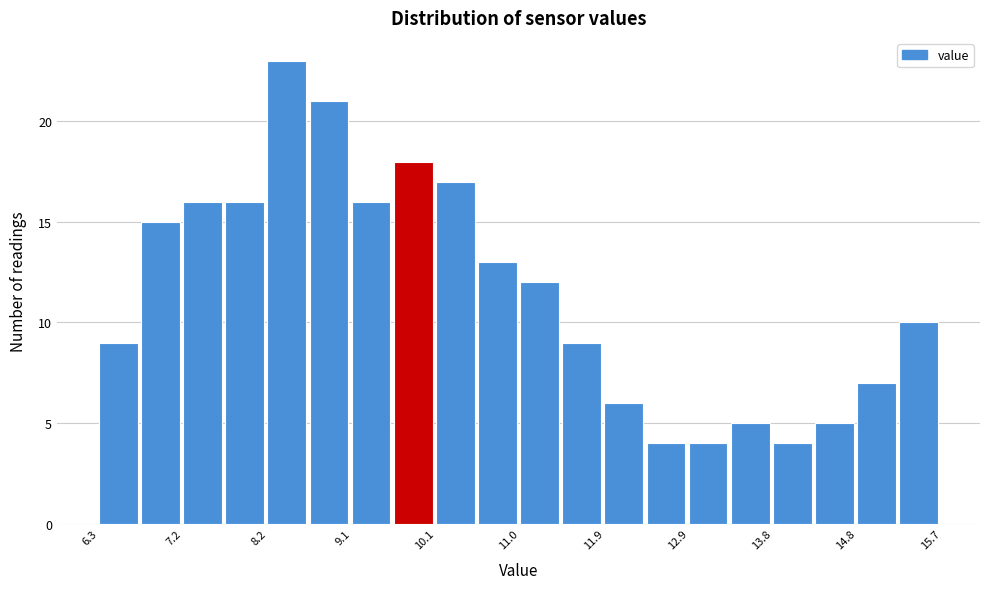

Reading left to right, transcribe this chart: for each bar, give the range it covers on the x-axis and its height. Neither the bar edges nor the heights are printed on the chart, so give them approximately, as read against the axes.

6.30 to 6.77: 9
6.77 to 7.24: 15
7.24 to 7.71: 16
7.71 to 8.18: 16
8.18 to 8.65: 23
8.65 to 9.12: 21
9.12 to 9.59: 16
9.59 to 10.06: 18
10.06 to 10.53: 17
10.53 to 11.00: 13
11.00 to 11.47: 12
11.47 to 11.94: 9
11.94 to 12.41: 6
12.41 to 12.88: 4
12.88 to 13.35: 4
13.35 to 13.82: 5
13.82 to 14.29: 4
14.29 to 14.76: 5
14.76 to 15.23: 7
15.23 to 15.70: 10